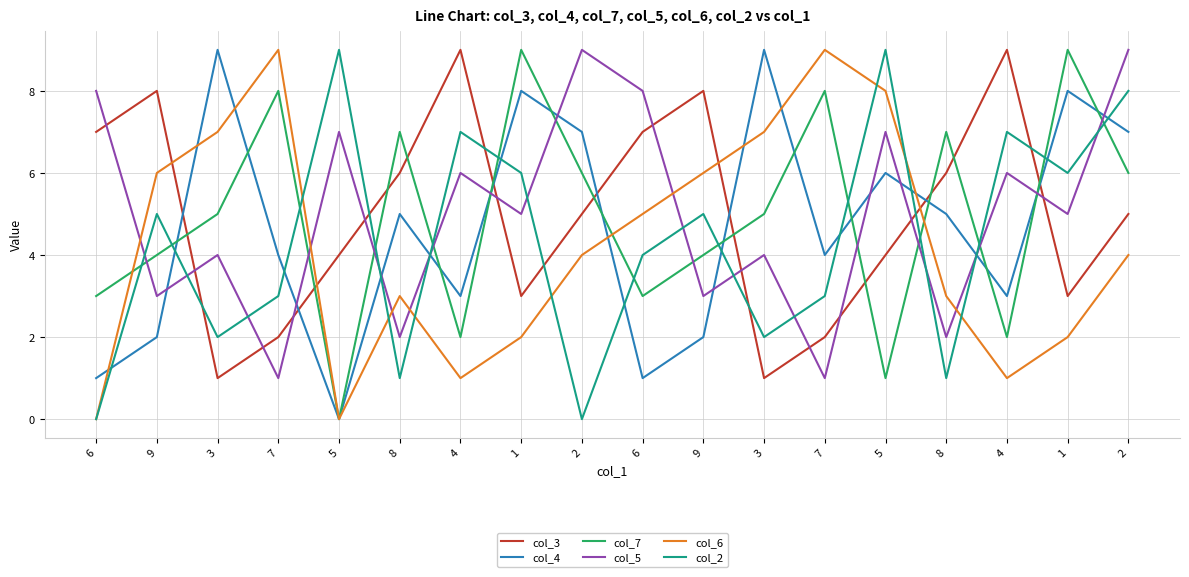

How many lines are shown in the chart?

6